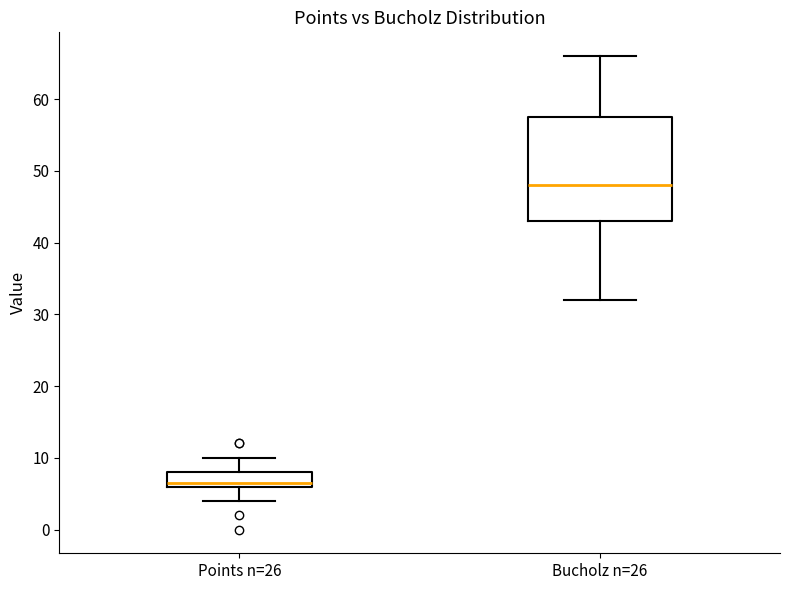

Reading left to right, read every box against the y-axis: the position of its median line, the range the box covers, and the ends of its whiskers. The values are not printed on the chart, so give them approximately, as read against the axis.

Points n=26: median 7, box 6 to 8, whiskers 4 to 10
Bucholz n=26: median 48, box 43 to 58, whiskers 32 to 66